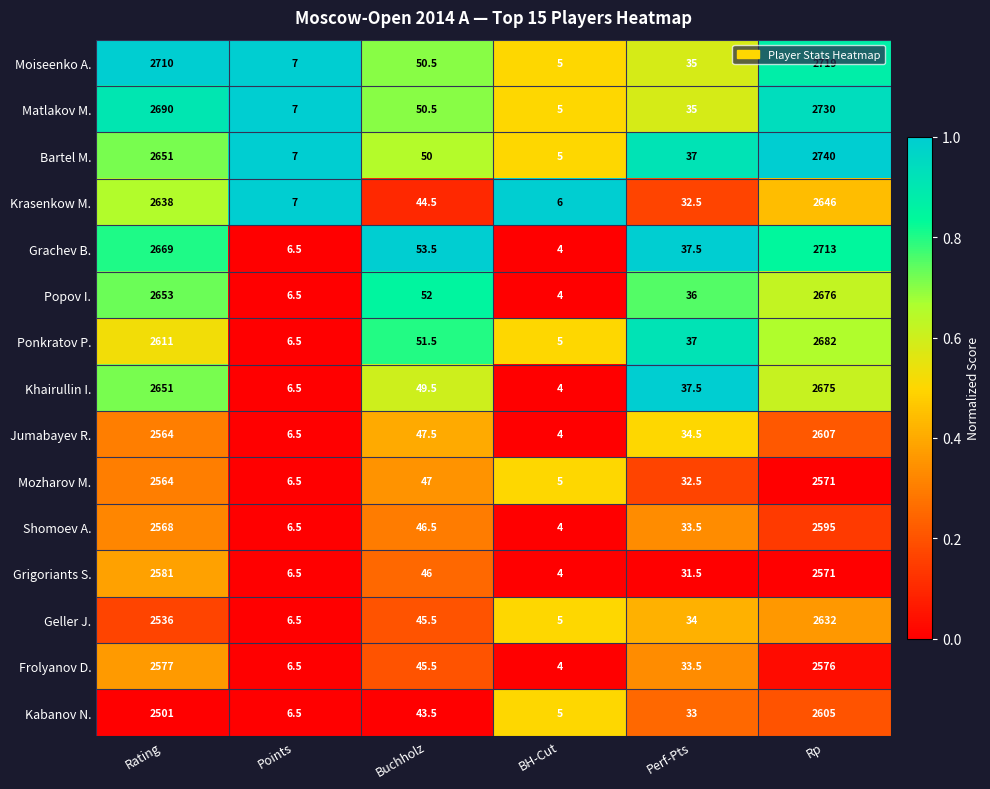

True or false: Shomoev A. has a value of 3375.5 at Rating.

False